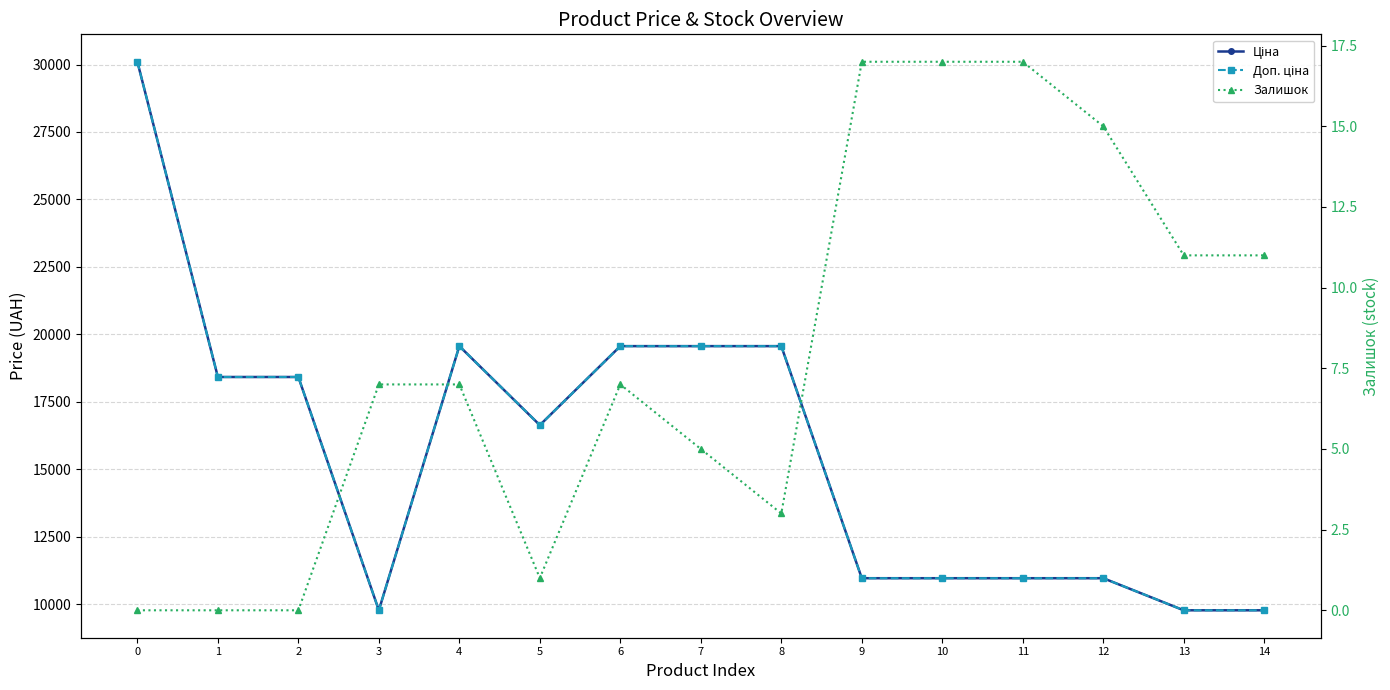

How many interior local peaks does the Залишок series have?

1